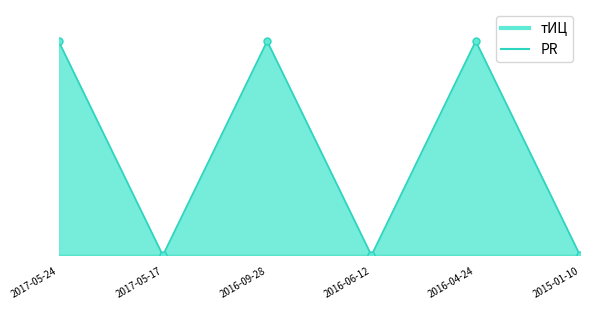

How many points are lower than both their immediate neighbors (excluding endpoints)?

2